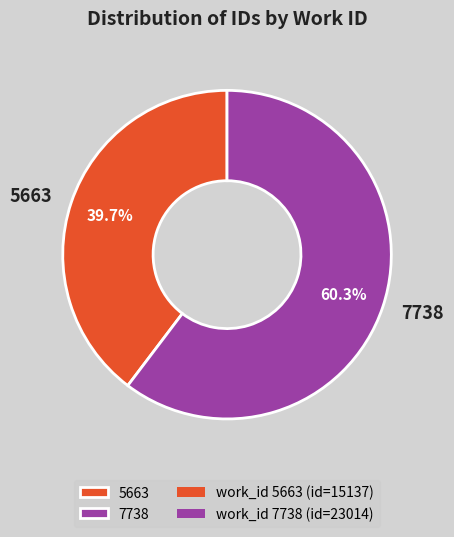

The 7738 slice represents 60% of the pie. True or false?

True